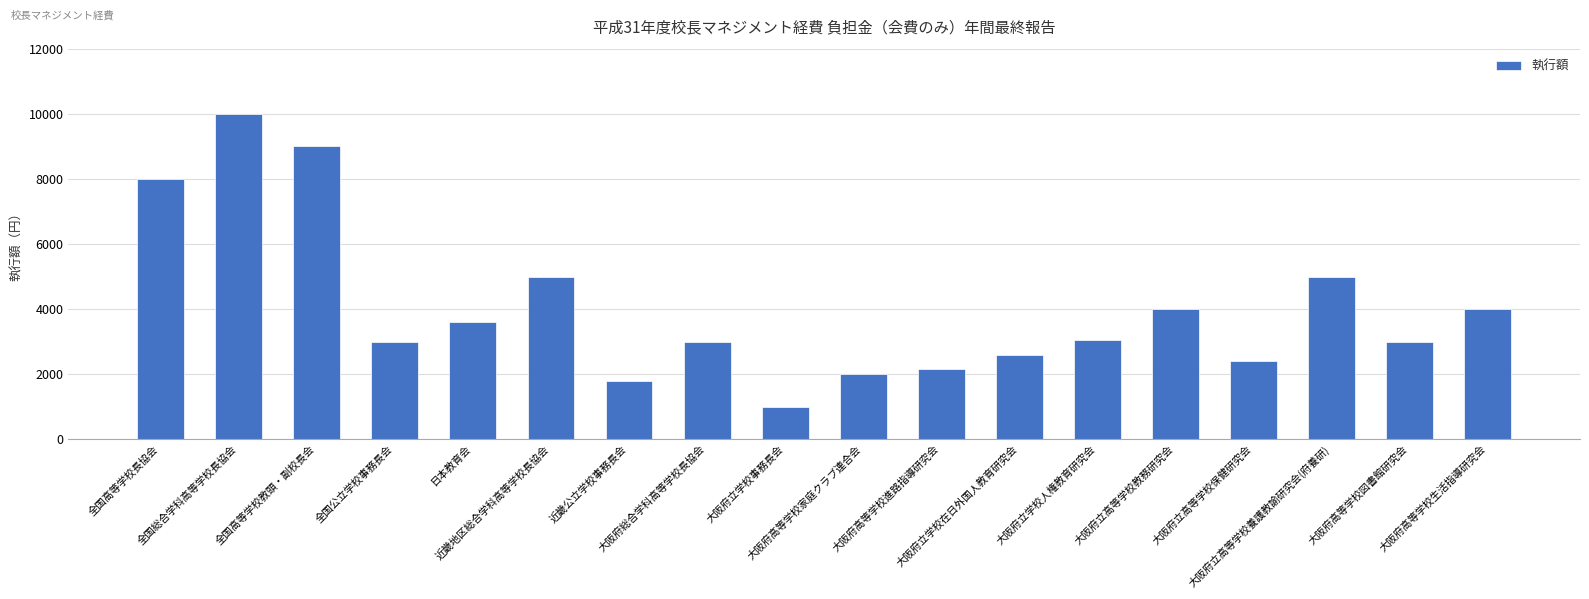

What is the label of the 17th bar from the right?

全国総合学科高等学校長協会